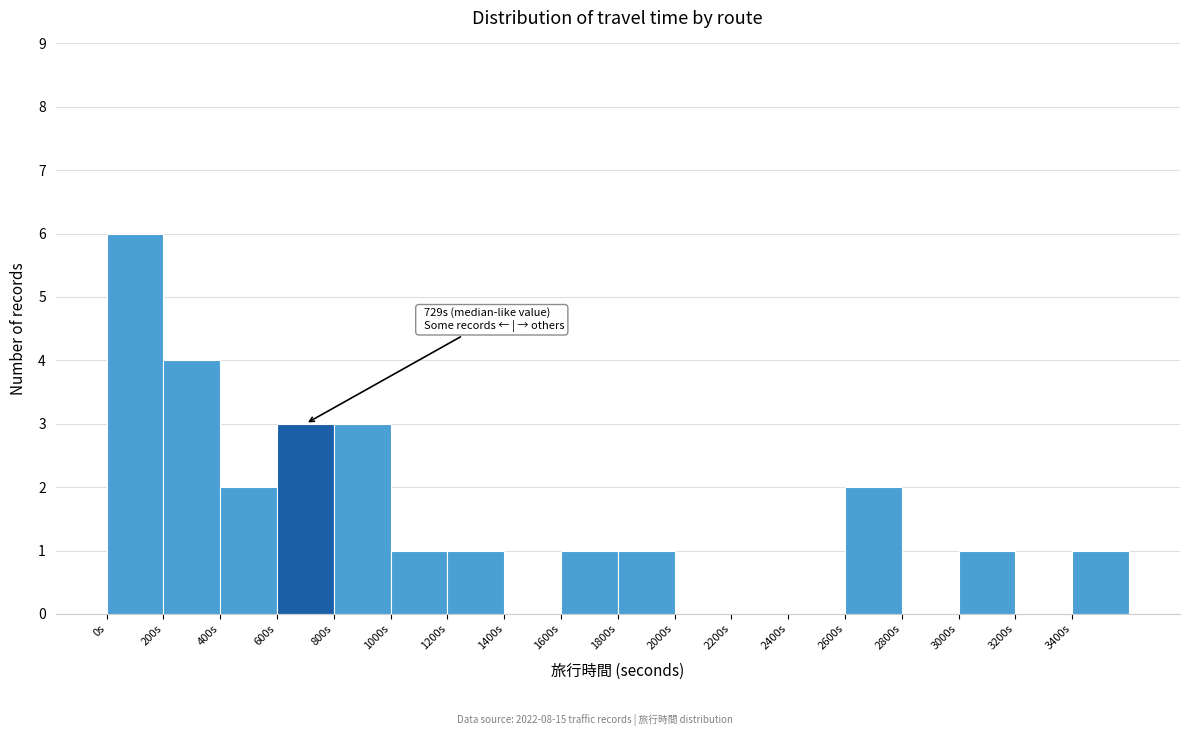

Over which range of the x-axis is the bar tallest?

0 to 200